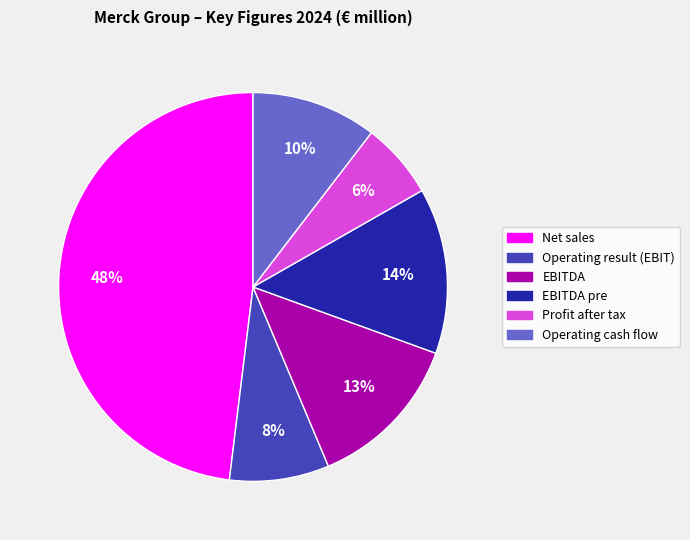

Is there a majority slice in this chart?

No